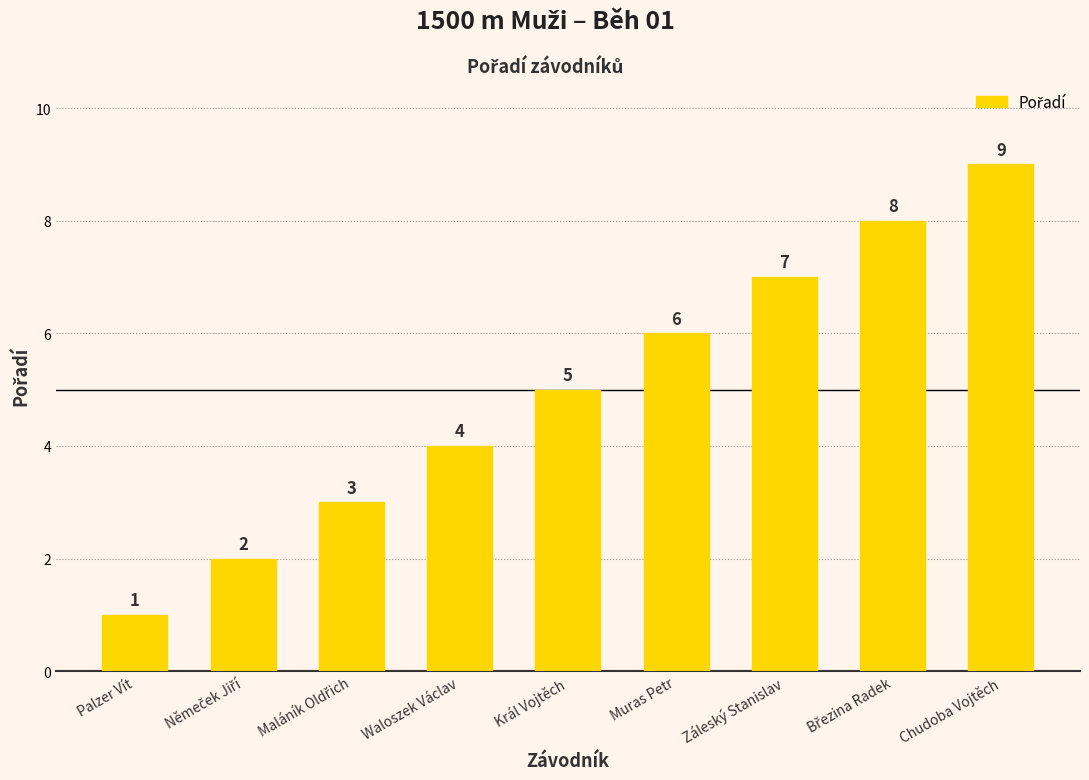

Read the value at Záleský Stanislav.

7